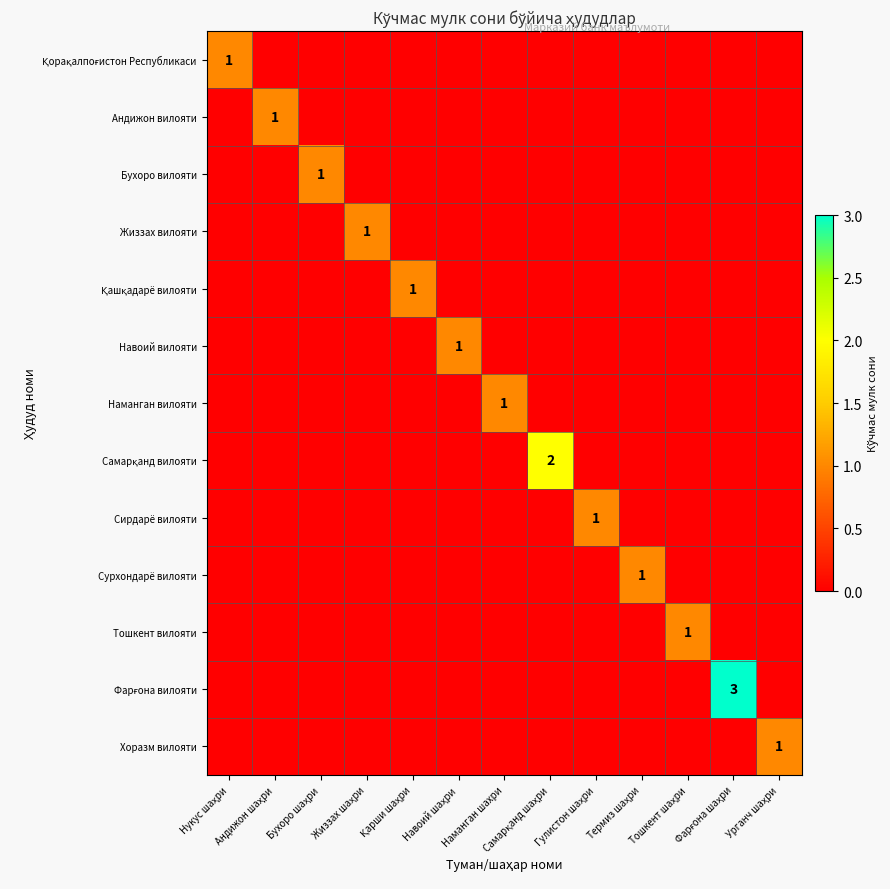

At which category does the chart reach its peak across all series?

Фарғона шаҳри